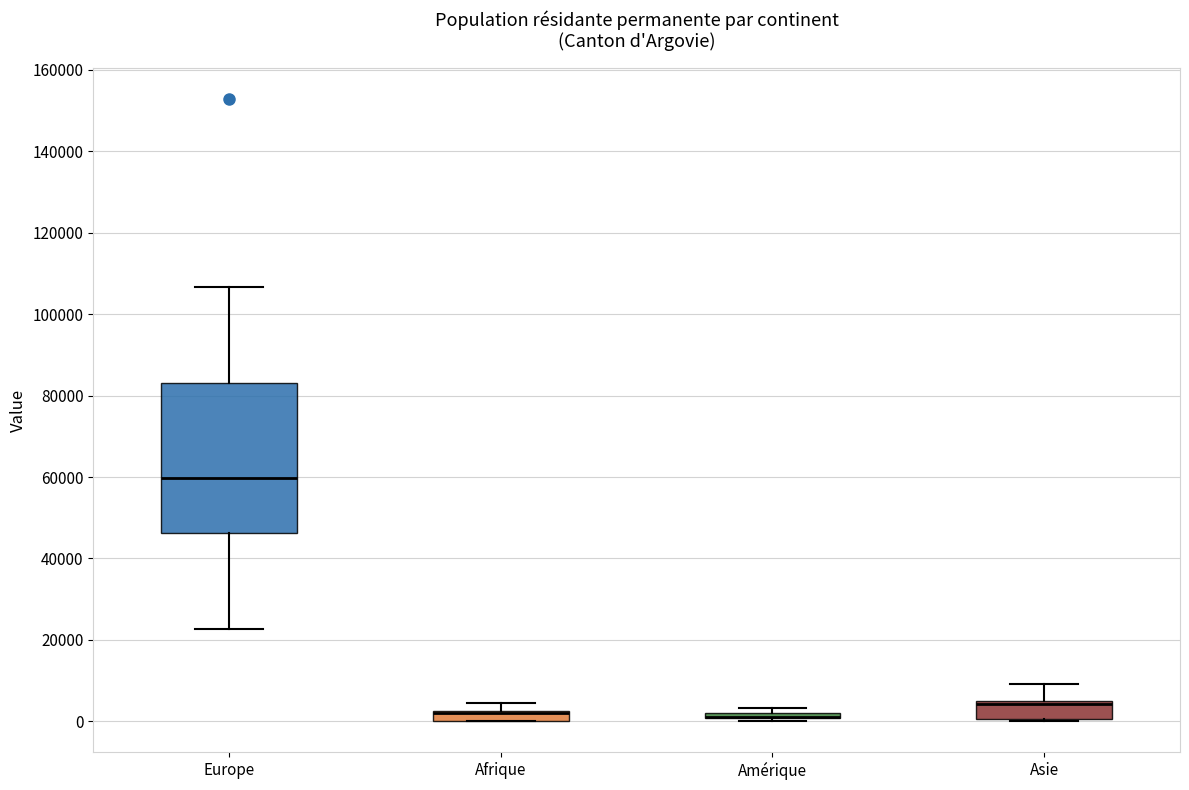

Where is the upper edge of the box for Amérique on the y-axis? The values are not printed on the chart, so give them approximately, as read against the axis.

2000